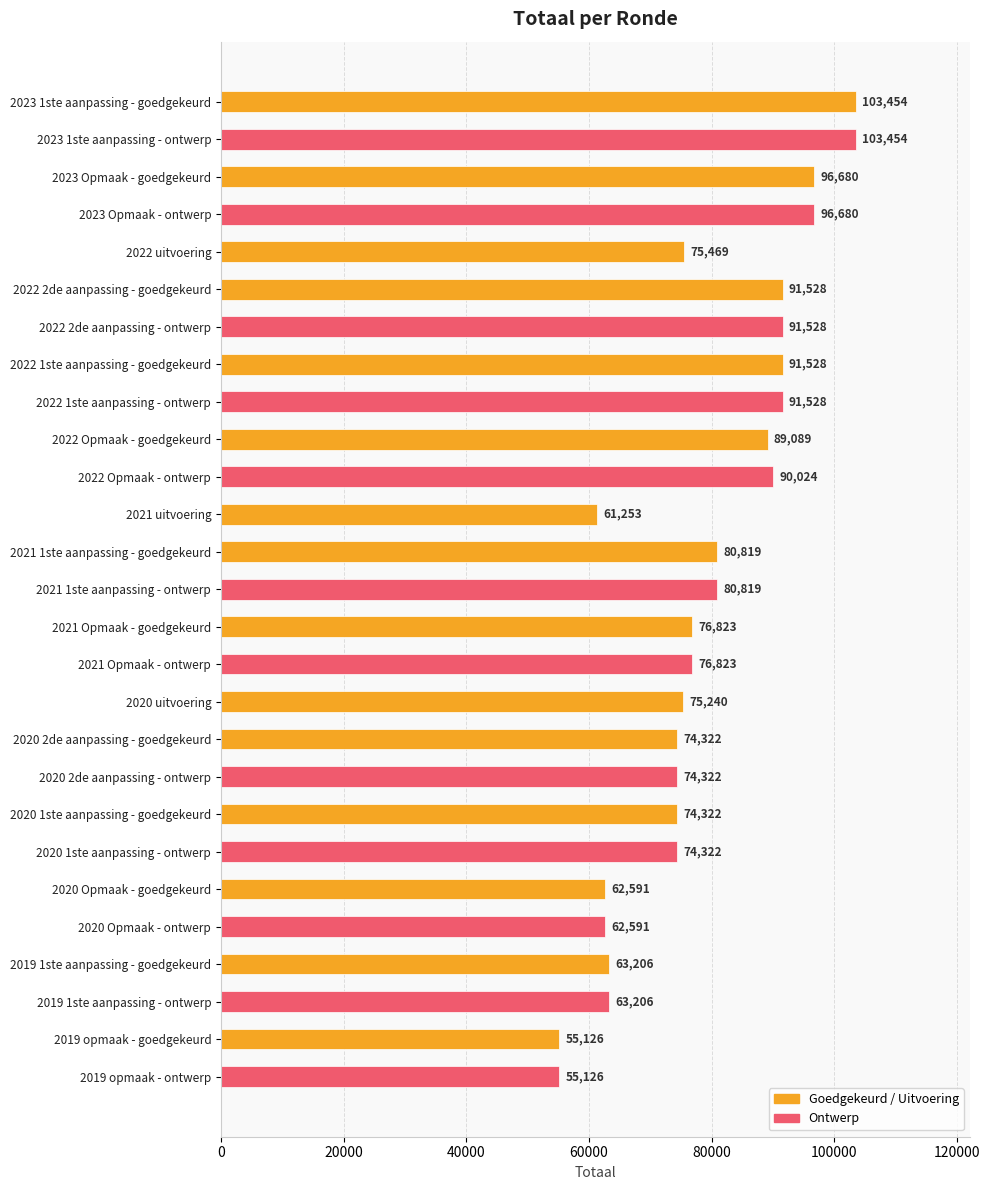

Reading top to bottom, what are all the values shown in this chart?

2023 1ste aanpassing - goedgekeurd=103454	2023 1ste aanpassing - ontwerp=103454	2023 Opmaak - goedgekeurd=96680	2023 Opmaak - ontwerp=96680	2022 uitvoering=75469	2022 2de aanpassing - goedgekeurd=91528	2022 2de aanpassing - ontwerp=91528	2022 1ste aanpassing - goedgekeurd=91528	2022 1ste aanpassing - ontwerp=91528	2022 Opmaak - goedgekeurd=89089	2022 Opmaak - ontwerp=90024	2021 uitvoering=61253	2021 1ste aanpassing - goedgekeurd=80819	2021 1ste aanpassing - ontwerp=80819	2021 Opmaak - goedgekeurd=76823	2021 Opmaak - ontwerp=76823	2020 uitvoering=75240	2020 2de aanpassing - goedgekeurd=74322	2020 2de aanpassing - ontwerp=74322	2020 1ste aanpassing - goedgekeurd=74322	2020 1ste aanpassing - ontwerp=74322	2020 Opmaak - goedgekeurd=62591	2020 Opmaak - ontwerp=62591	2019 1ste aanpassing - goedgekeurd=63206	2019 1ste aanpassing - ontwerp=63206	2019 opmaak - goedgekeurd=55126	2019 opmaak - ontwerp=55126